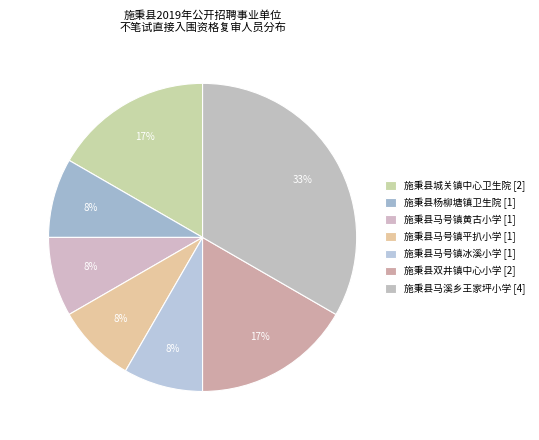

How many segments does this pie chart have?

7